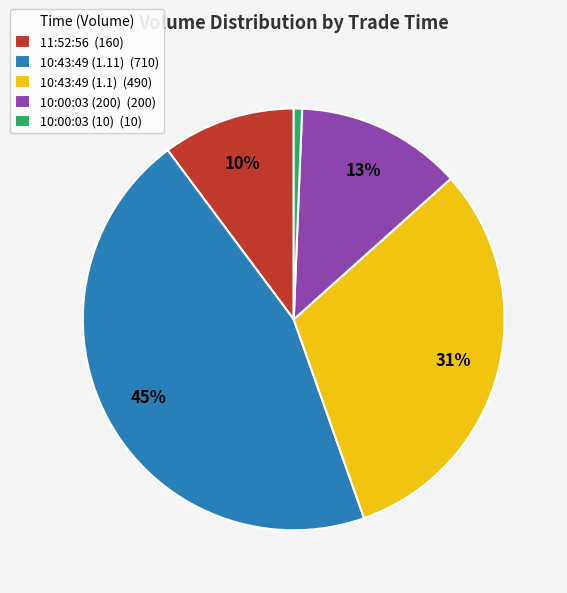

Count the number of slices in the pie.

5